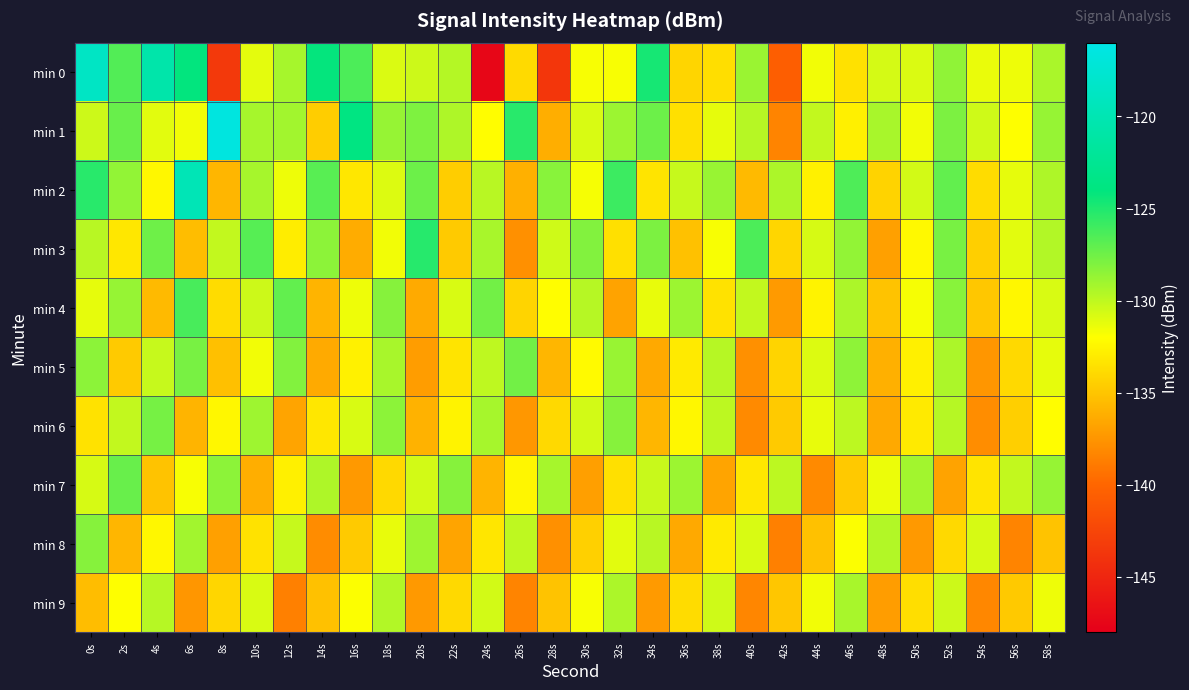

Reading left to right, what are all the values shown in this chart?

min 0: 0s=-118.6	2s=-126.6	4s=-120.6	6s=-124.1	8s=-143.4	10s=-131.2	12s=-129.2	14s=-124.2	16s=-126.4	18s=-130.9	20s=-130.4	22s=-129.7	24s=-147.5	26s=-133.9	28s=-143.7	30s=-131.8	32s=-131.8	34s=-124.7	36s=-134.1	38s=-133.7	40s=-128.8	42s=-140.6	44s=-131.6	46s=-133.5	48s=-130.7	50s=-130.9	52s=-128.5	54s=-131.3	56s=-131.5	58s=-129.3
min 1: 0s=-130.4	2s=-127.3	4s=-131.1	6s=-131.6	8s=-116.6	10s=-129.2	12s=-129.1	14s=-134.6	16s=-123.8	18s=-128.7	20s=-128.0	22s=-129.5	24s=-132.1	26s=-125.3	28s=-136.2	30s=-130.8	32s=-128.9	34s=-127.4	36s=-133.6	38s=-131.2	40s=-129.7	42s=-138.4	44s=-130.1	46s=-132.8	48s=-129.3	50s=-131.6	52s=-127.9	54s=-130.5	56s=-132.0	58s=-128.7
min 2: 0s=-125.3	2s=-128.6	4s=-132.4	6s=-119.7	8s=-135.8	10s=-129.2	12s=-131.5	14s=-126.8	16s=-133.2	18s=-130.9	20s=-127.4	22s=-134.6	24s=-129.8	26s=-136.1	28s=-128.3	30s=-131.7	32s=-125.9	34s=-133.4	36s=-130.2	38s=-128.8	40s=-135.6	42s=-129.4	44s=-132.7	46s=-126.5	48s=-134.3	50s=-130.6	52s=-127.1	54s=-133.8	56s=-131.2	58s=-129.5
min 3: 0s=-129.8	2s=-133.2	4s=-127.5	6s=-135.4	8s=-130.1	10s=-126.7	12s=-132.9	14s=-128.4	16s=-136.3	18s=-131.6	20s=-125.2	22s=-134.7	24s=-129.3	26s=-137.8	28s=-130.5	30s=-128.1	32s=-133.6	34s=-127.9	36s=-135.2	38s=-131.8	40s=-126.4	42s=-134.1	44s=-130.7	46s=-128.6	48s=-136.9	50s=-132.3	52s=-127.8	54s=-134.5	56s=-131.1	58s=-129.6
min 4: 0s=-131.2	2s=-128.7	4s=-135.6	6s=-126.3	8s=-133.8	10s=-130.4	12s=-127.1	14s=-135.9	16s=-131.5	18s=-128.2	20s=-136.4	22s=-130.8	24s=-127.6	26s=-134.2	28s=-132.1	30s=-129.7	32s=-136.8	34s=-131.3	36s=-128.9	38s=-133.5	40s=-130.1	42s=-137.2	44s=-132.6	46s=-129.4	48s=-135.1	50s=-131.7	52s=-128.3	54s=-134.9	56s=-132.4	58s=-130.8
min 5: 0s=-128.4	2s=-134.7	4s=-130.2	6s=-127.8	8s=-135.3	10s=-131.6	12s=-128.1	14s=-136.4	16s=-132.7	18s=-129.3	20s=-137.1	22s=-133.4	24s=-130.0	26s=-127.6	28s=-135.8	30s=-132.2	32s=-128.8	34s=-136.5	36s=-133.1	38s=-129.7	40s=-137.8	42s=-134.2	44s=-130.9	46s=-128.5	48s=-136.1	50s=-132.8	52s=-129.4	54s=-137.5	56s=-134.0	58s=-131.2
min 6: 0s=-133.5	2s=-130.1	4s=-127.7	6s=-135.9	8s=-132.4	10s=-129.0	12s=-136.7	14s=-133.2	16s=-130.8	18s=-128.4	20s=-136.0	22s=-132.6	24s=-129.2	26s=-137.4	28s=-134.0	30s=-130.6	32s=-128.2	34s=-135.8	36s=-132.4	38s=-129.9	40s=-138.1	42s=-134.7	44s=-131.3	46s=-129.9	48s=-136.5	50s=-133.1	52s=-129.7	54s=-137.9	56s=-134.5	58s=-132.1
min 7: 0s=-130.7	2s=-127.3	4s=-135.1	6s=-131.8	8s=-128.4	10s=-136.2	12s=-132.8	14s=-129.5	16s=-137.3	18s=-134.0	20s=-130.6	22s=-128.2	24s=-135.9	26s=-132.5	28s=-129.2	30s=-137.0	32s=-133.6	34s=-130.3	36s=-128.9	38s=-136.7	40s=-133.2	42s=-129.9	44s=-138.1	46s=-134.8	48s=-131.4	50s=-129.1	52s=-136.8	54s=-133.4	56s=-130.1	58s=-128.7
min 8: 0s=-128.2	2s=-135.8	4s=-132.4	6s=-129.1	8s=-136.9	10s=-133.5	12s=-130.2	14s=-138.0	16s=-134.7	18s=-131.3	20s=-129.0	22s=-136.7	24s=-133.3	26s=-130.0	28s=-137.8	30s=-134.4	32s=-131.1	34s=-129.8	36s=-136.5	38s=-133.1	40s=-130.8	42s=-138.6	44s=-135.2	46s=-131.9	48s=-129.6	50s=-137.3	52s=-134.0	54s=-130.7	56s=-138.4	58s=-135.1
min 9: 0s=-135.4	2s=-132.0	4s=-129.7	6s=-137.5	8s=-134.1	10s=-130.8	12s=-138.6	14s=-135.2	16s=-131.9	18s=-129.6	20s=-137.3	22s=-134.0	24s=-130.6	26s=-138.4	28s=-135.1	30s=-131.8	32s=-129.4	34s=-137.2	36s=-133.8	38s=-130.5	40s=-138.3	42s=-135.0	44s=-131.6	46s=-129.3	48s=-137.1	50s=-133.7	52s=-130.4	54s=-138.2	56s=-134.8	58s=-131.5